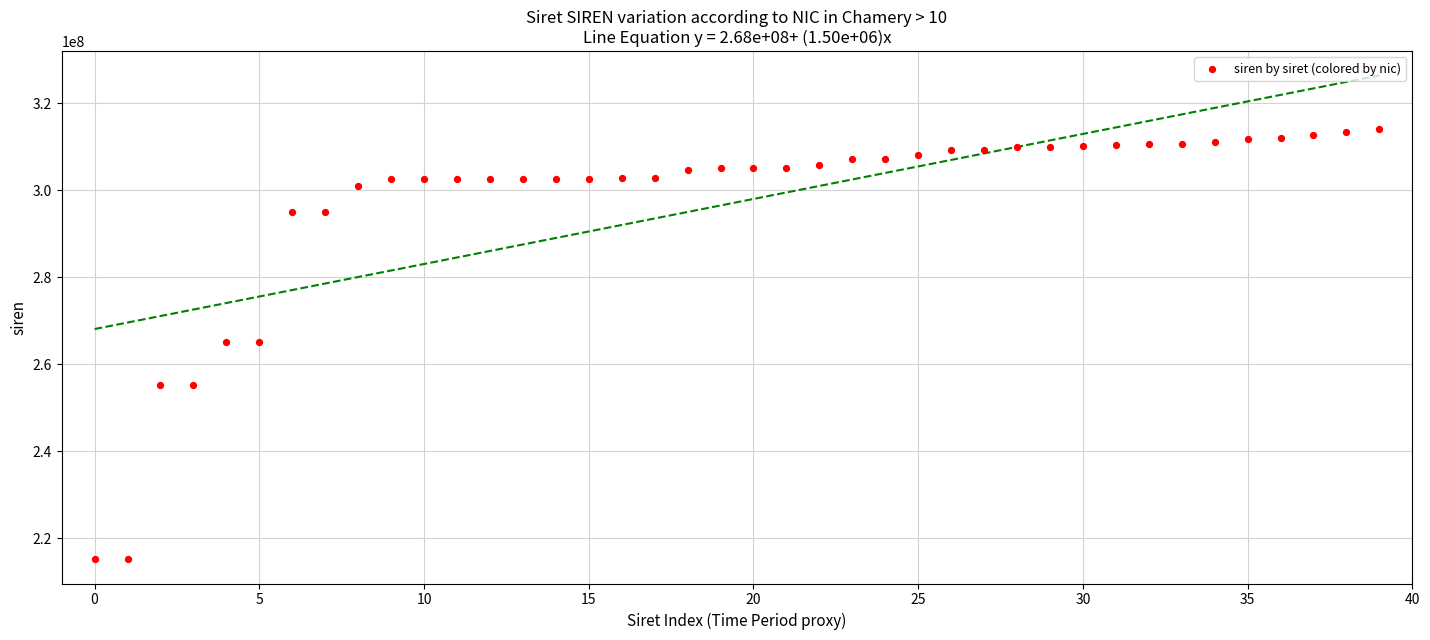

What is the range of Y values (max minus min)?

99040004